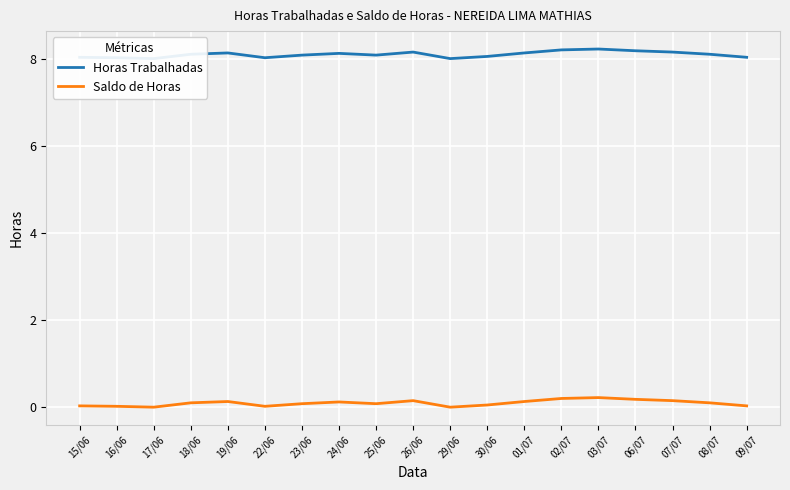

What is the label of the 16th point from the right?

18/06